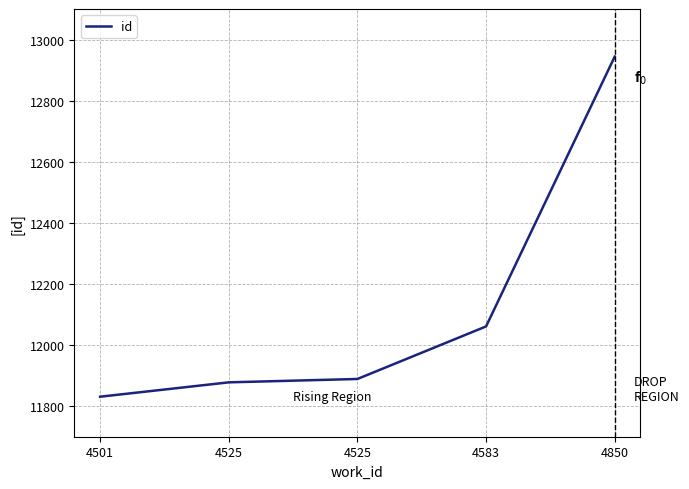

Reading right to left, extract all data points from this chart.

4850=12944	4583=12061	4525=11889	4525=11878	4501=11831